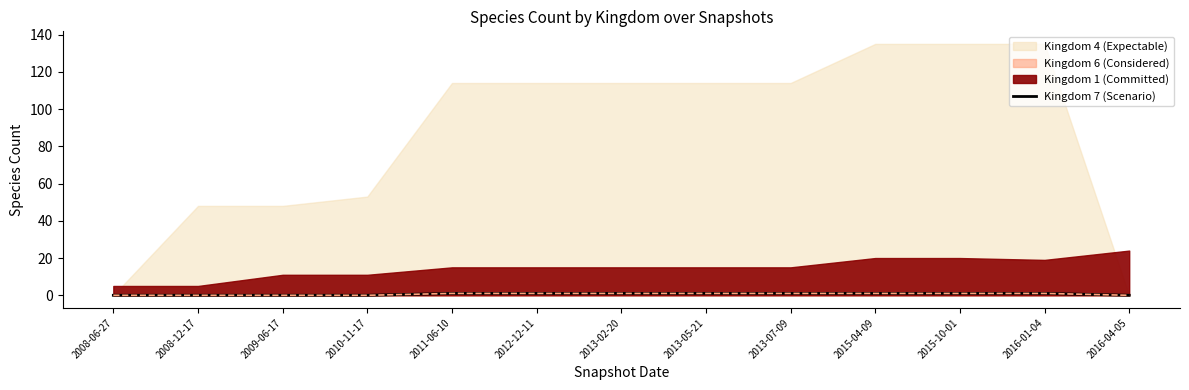

List the labels in order of value, largest first.

2011-06-10, 2012-12-11, 2013-02-20, 2013-05-21, 2013-07-09, 2015-04-09, 2015-10-01, 2016-01-04, 2008-06-27, 2008-12-17, 2009-06-17, 2010-11-17, 2016-04-05